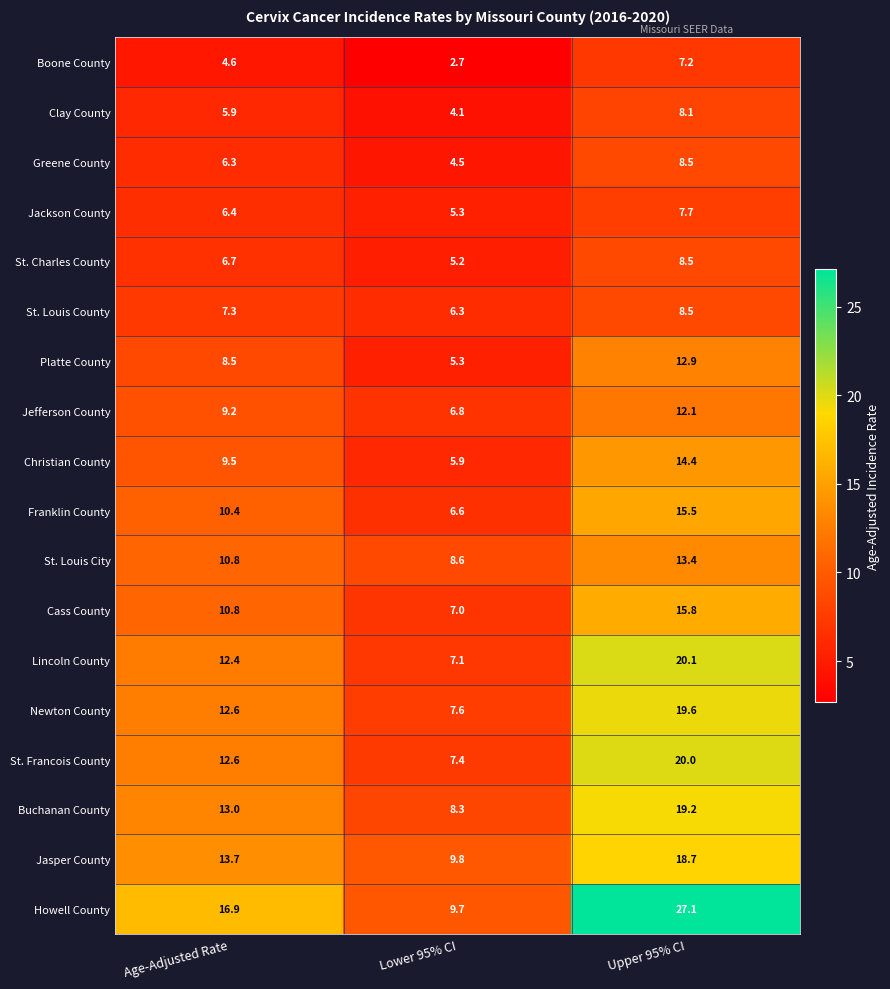

Is it true that Jasper County equals 3.2 at Age-Adjusted Rate?

False